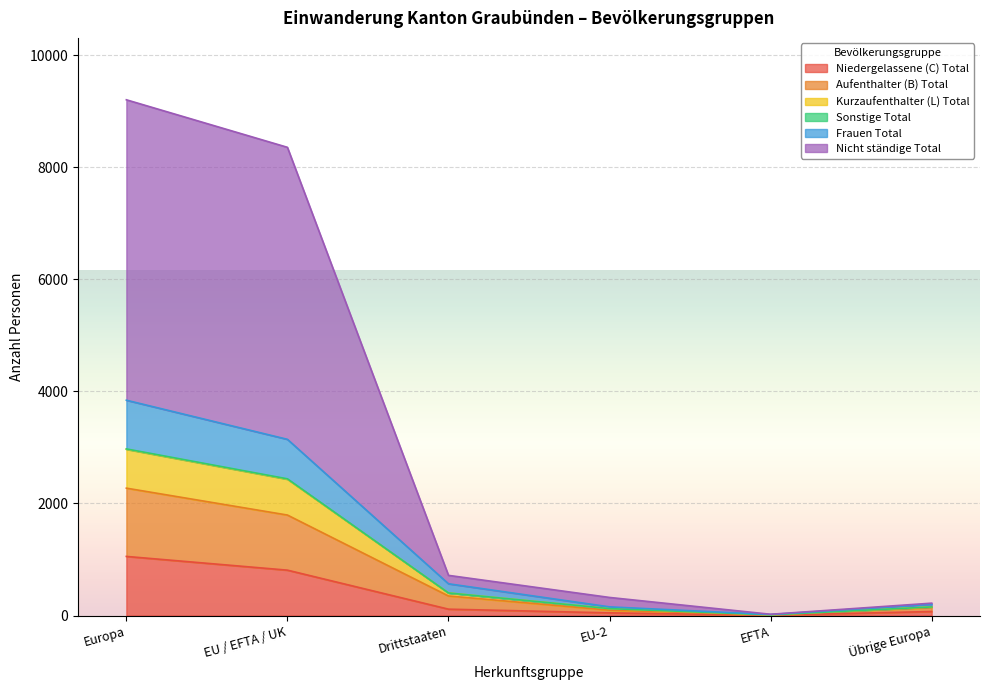

At which label does Niedergelassene (C) Total reach its peak?

Europa